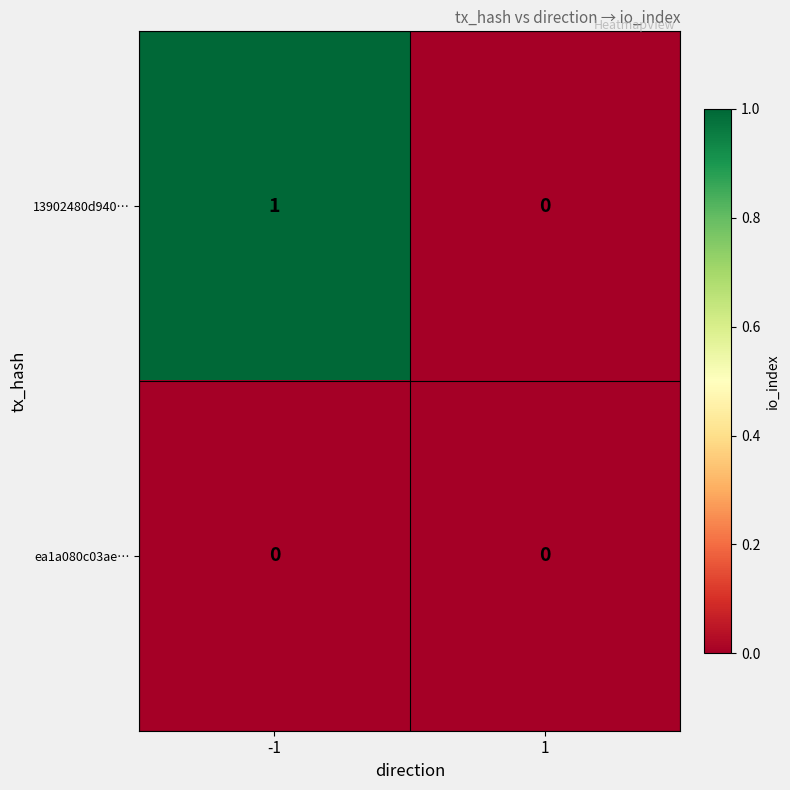

Which series has the widest spread of values?

13902480d940…